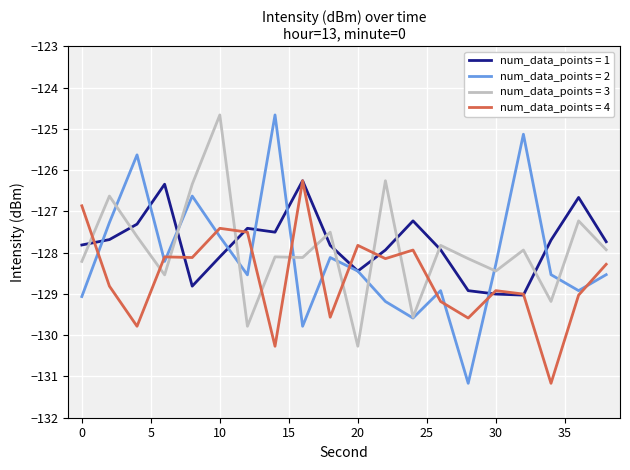

What is the maximum value shown in the chart?

-124.7